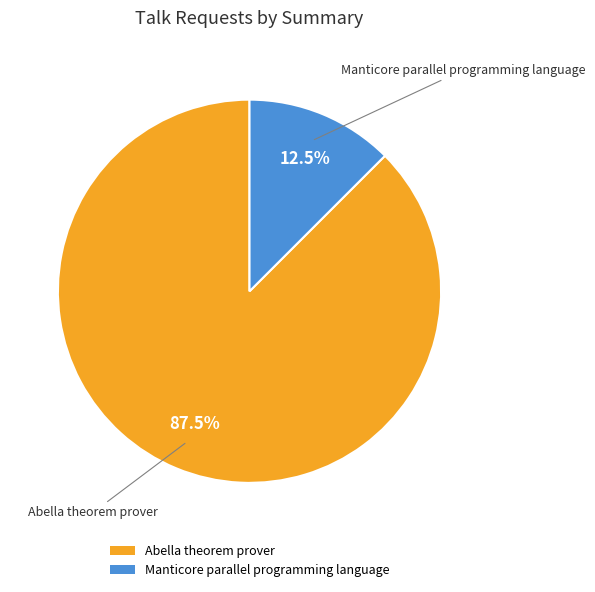

What is the smallest slice in the pie chart?

Manticore parallel programming language